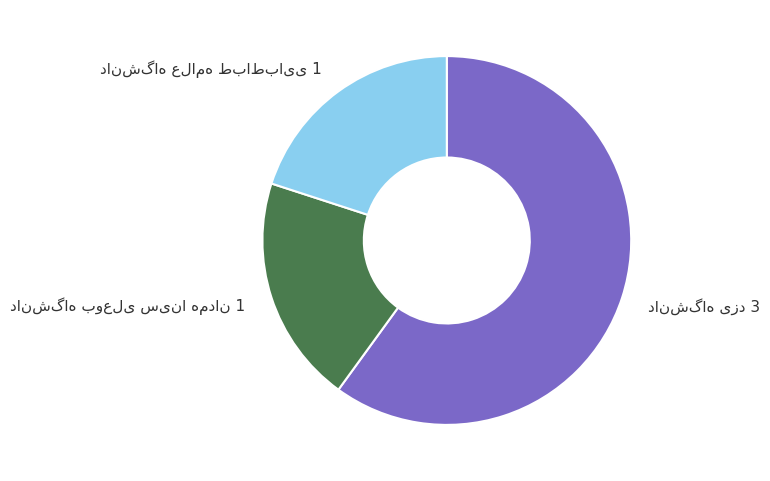

Is there a majority slice in this chart?

Yes